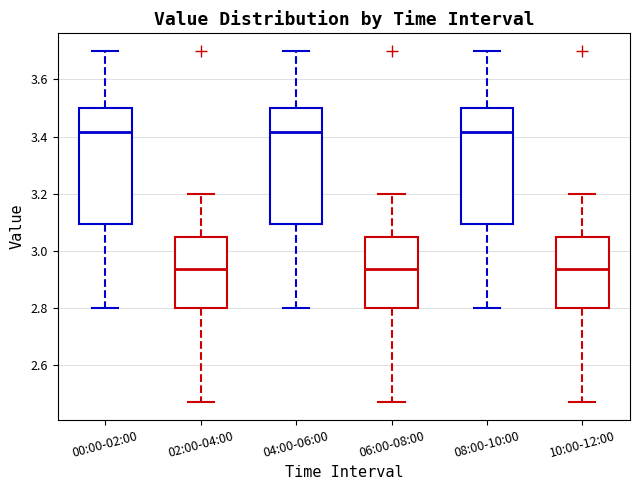

Reading left to right, transcribe this box plot: for each box, give where its median line is, the range the box spans, and where its two whiskers end, as read against the y-axis. The values are not printed on the chart, so give them approximately, as read against the axis.

00:00-02:00: median 3.42, box 3.10 to 3.50, whiskers 2.80 to 3.70
02:00-04:00: median 2.94, box 2.80 to 3.04, whiskers 2.48 to 3.20
04:00-06:00: median 3.42, box 3.10 to 3.50, whiskers 2.80 to 3.70
06:00-08:00: median 2.94, box 2.80 to 3.04, whiskers 2.48 to 3.20
08:00-10:00: median 3.42, box 3.10 to 3.50, whiskers 2.80 to 3.70
10:00-12:00: median 2.94, box 2.80 to 3.04, whiskers 2.48 to 3.20